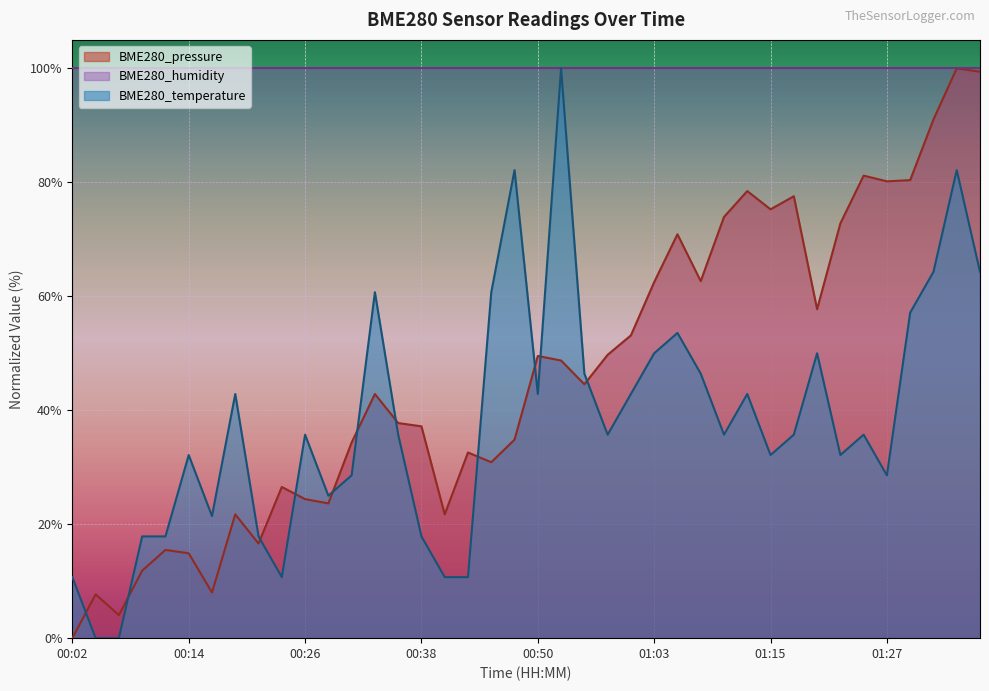

Which series ends up on top after the final intersection of BME280_temperature and BME280_pressure?

BME280_pressure